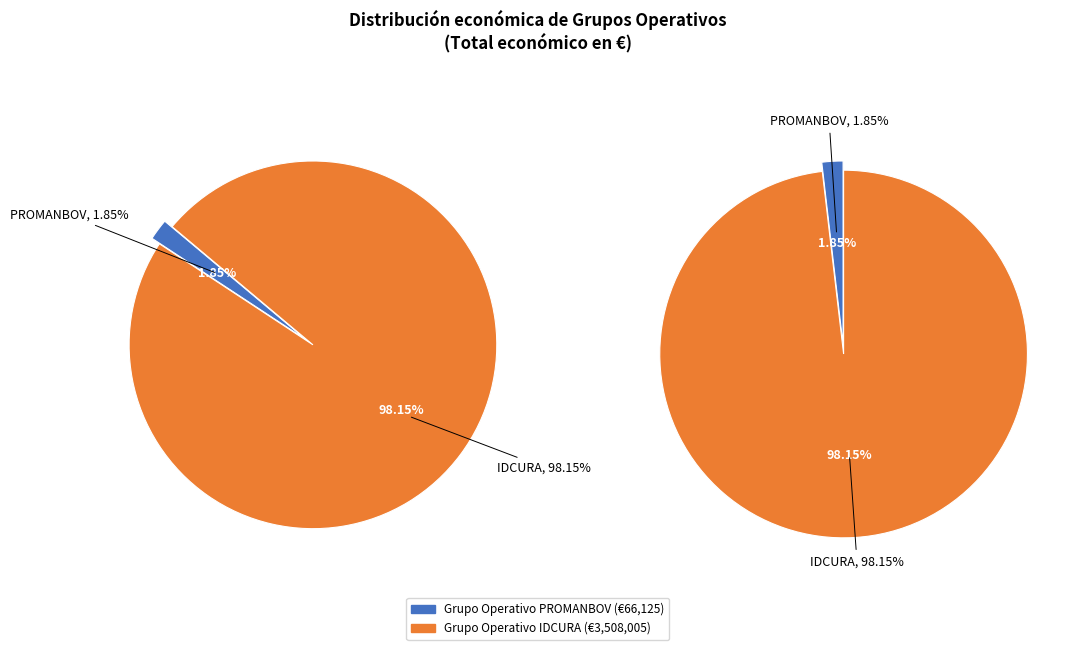

What is the majority slice?

IDCURA